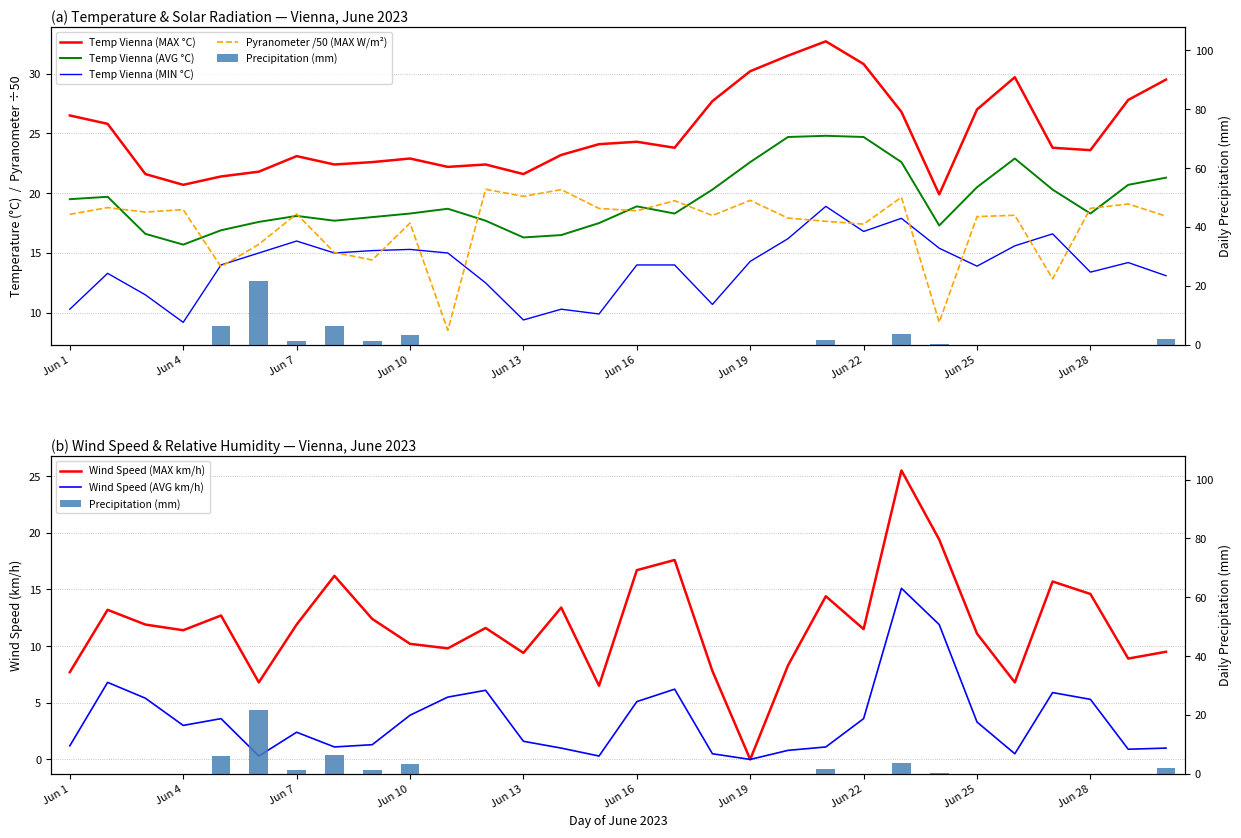

Reading right to left, what are all the values shown in this chart?

Temp Vienna (MAX °C): 29.5	27.8	23.6	23.8	29.7	27.0	19.9	26.8	30.8	32.7	31.5	30.2	27.7	23.8	24.3	24.1	23.2	21.6	22.4	22.2	22.9	22.6	22.4	23.1	21.8	21.4	20.7	21.6	25.8	26.5
Temp Vienna (AVG °C): 21.3	20.7	18.3	20.3	22.9	20.5	17.3	22.6	24.7	24.8	24.7	22.6	20.3	18.3	18.9	17.5	16.5	16.3	17.7	18.7	18.3	18.0	17.7	18.1	17.6	16.9	15.7	16.6	19.7	19.5
Temp Vienna (MIN °C): 13.1	14.2	13.4	16.6	15.6	13.9	15.4	17.9	16.8	18.9	16.2	14.3	10.7	14.0	14.0	9.9	10.3	9.4	12.5	15.0	15.3	15.2	15.0	16.0	15.0	14.0	9.2	11.5	13.3	10.3
Wind Speed (MAX km/h): 9.5	8.9	14.6	15.7	6.8	11.1	19.4	25.5	11.5	14.4	8.3	0.0	7.8	17.6	16.7	6.5	13.4	9.4	11.6	9.8	10.2	12.4	16.2	11.9	6.8	12.7	11.4	11.9	13.2	7.7
Wind Speed (AVG km/h): 1.0	0.9	5.3	5.9	0.5	3.3	11.9	15.1	3.6	1.1	0.8	0.0	0.5	6.2	5.1	0.3	1.0	1.6	6.1	5.5	3.9	1.3	1.1	2.4	0.3	3.6	3.0	5.4	6.8	1.2
Pyranometer (MAX W/m²): 18.1	19.1	18.7	12.8	18.2	18.0	9.2	19.7	17.4	17.7	17.9	19.4	18.1	19.4	18.5	18.7	20.3	19.7	20.3	8.5	17.5	14.4	15.0	18.3	15.7	13.9	18.6	18.4	18.8	18.2